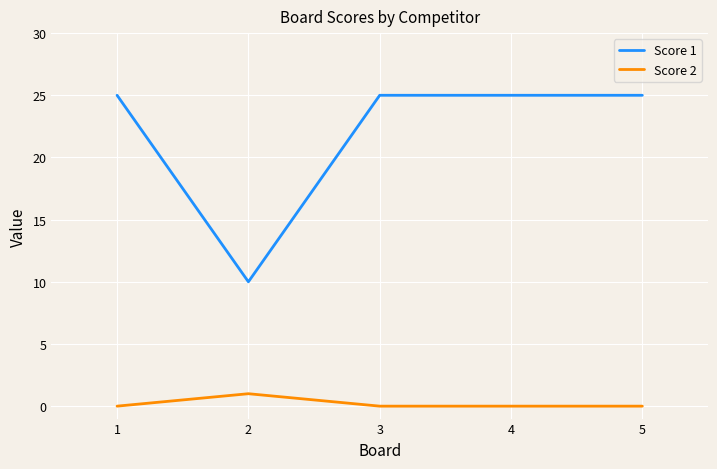

At which category does Score 1 reach its first local valley?

2